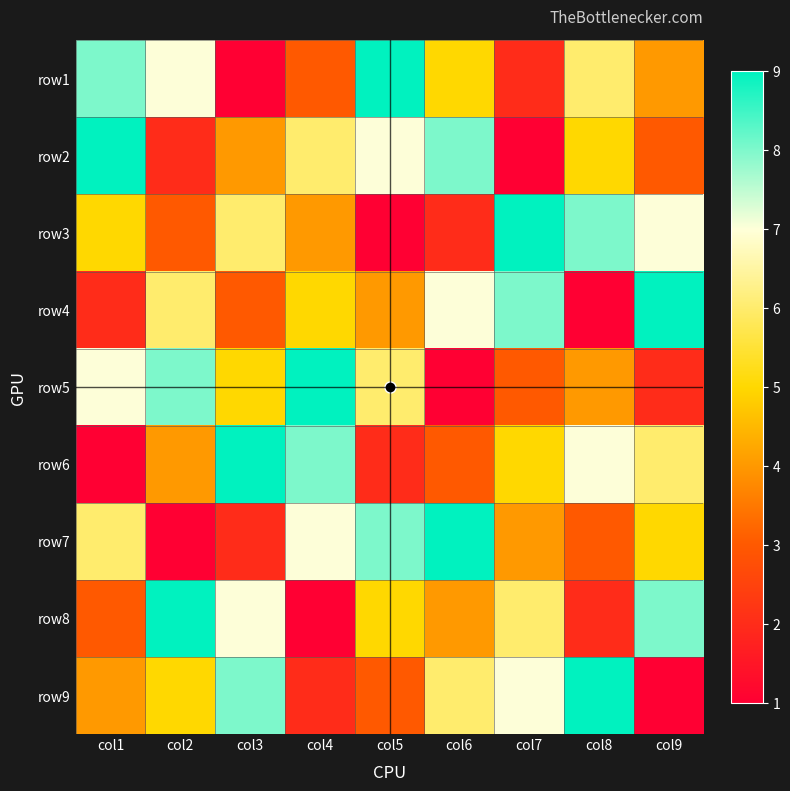

Reading left to right, extract all data points from this chart.

row1: col1=8	col2=7	col3=1	col4=3	col5=9	col6=5	col7=2	col8=6	col9=4
row2: col1=9	col2=2	col3=4	col4=6	col5=7	col6=8	col7=1	col8=5	col9=3
row3: col1=5	col2=3	col3=6	col4=4	col5=1	col6=2	col7=9	col8=8	col9=7
row4: col1=2	col2=6	col3=3	col4=5	col5=4	col6=7	col7=8	col8=1	col9=9
row5: col1=7	col2=8	col3=5	col4=9	col5=6	col6=1	col7=3	col8=4	col9=2
row6: col1=1	col2=4	col3=9	col4=8	col5=2	col6=3	col7=5	col8=7	col9=6
row7: col1=6	col2=1	col3=2	col4=7	col5=8	col6=9	col7=4	col8=3	col9=5
row8: col1=3	col2=9	col3=7	col4=1	col5=5	col6=4	col7=6	col8=2	col9=8
row9: col1=4	col2=5	col3=8	col4=2	col5=3	col6=6	col7=7	col8=9	col9=1